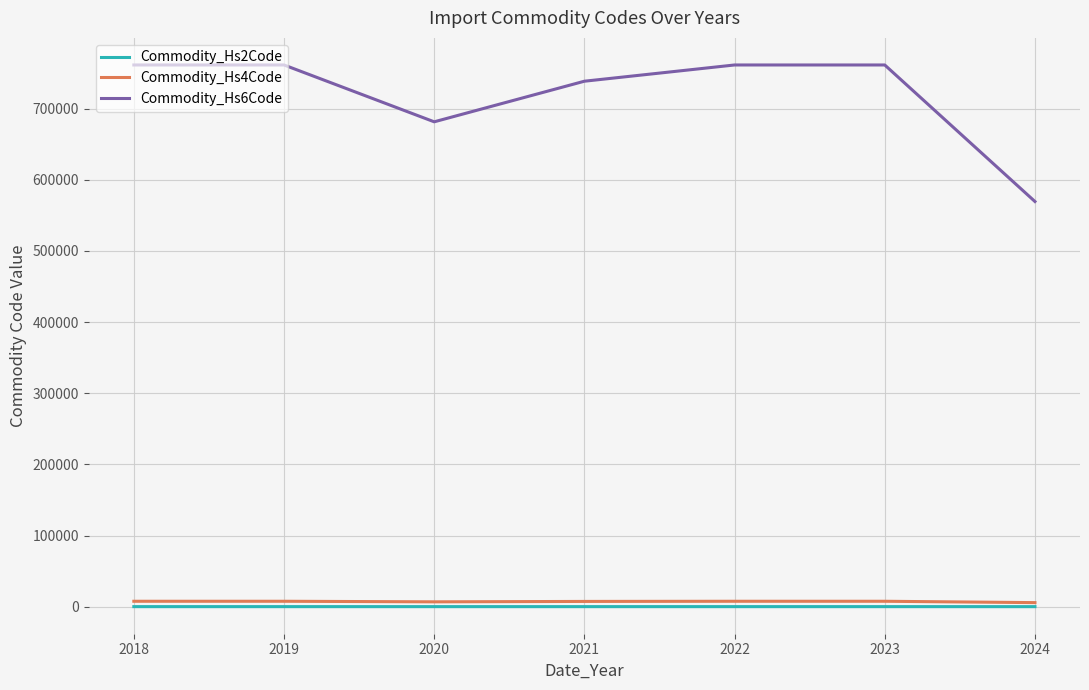

How many categories are shown in the chart?

7